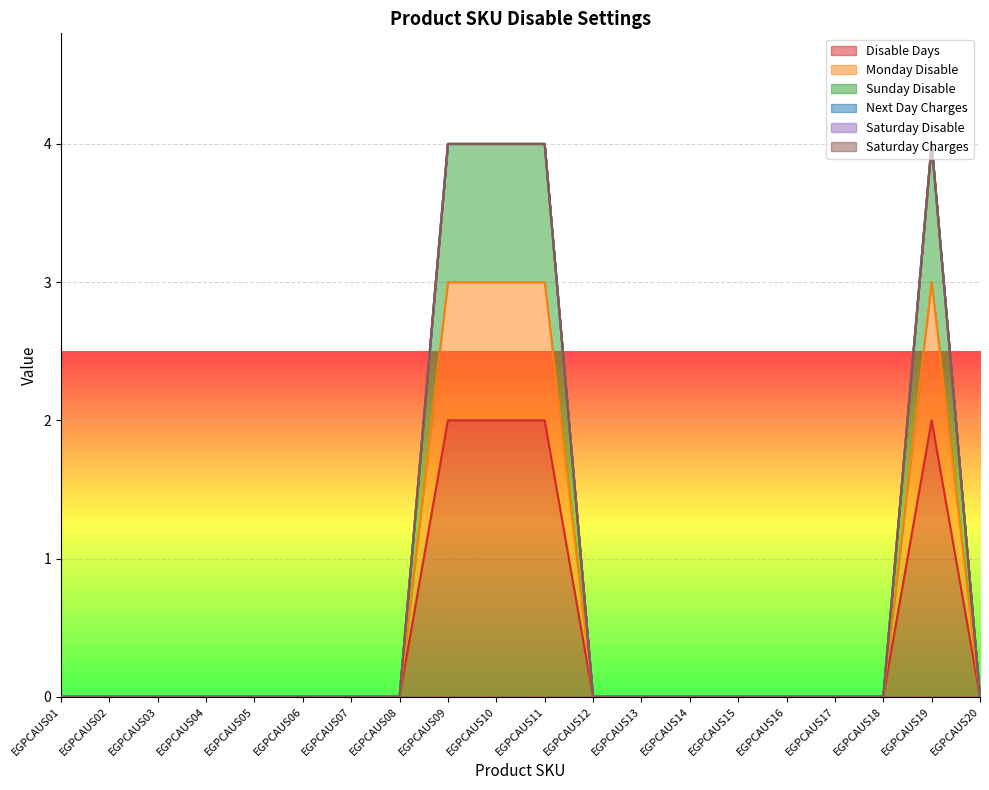

At how many categories does at least one series exceed 2?

4